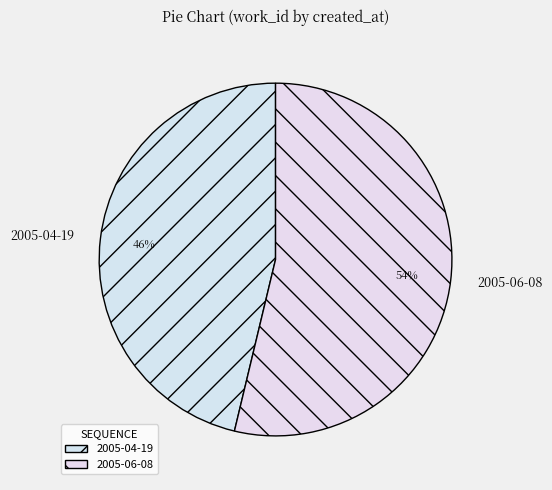

Rank the categories by value from lowest to highest.

2005-04-19, 2005-06-08